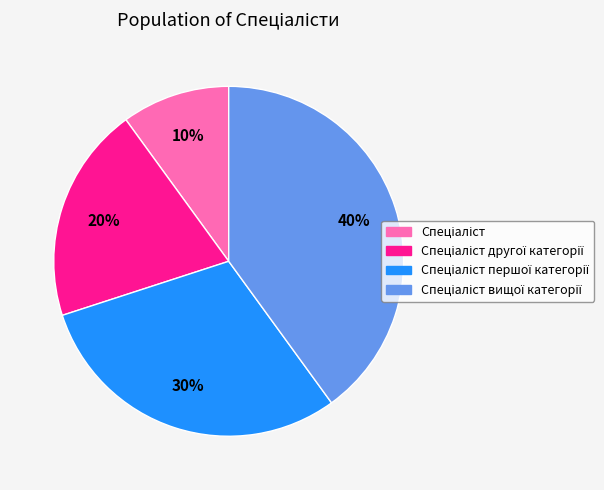

Is there a majority slice in this chart?

No